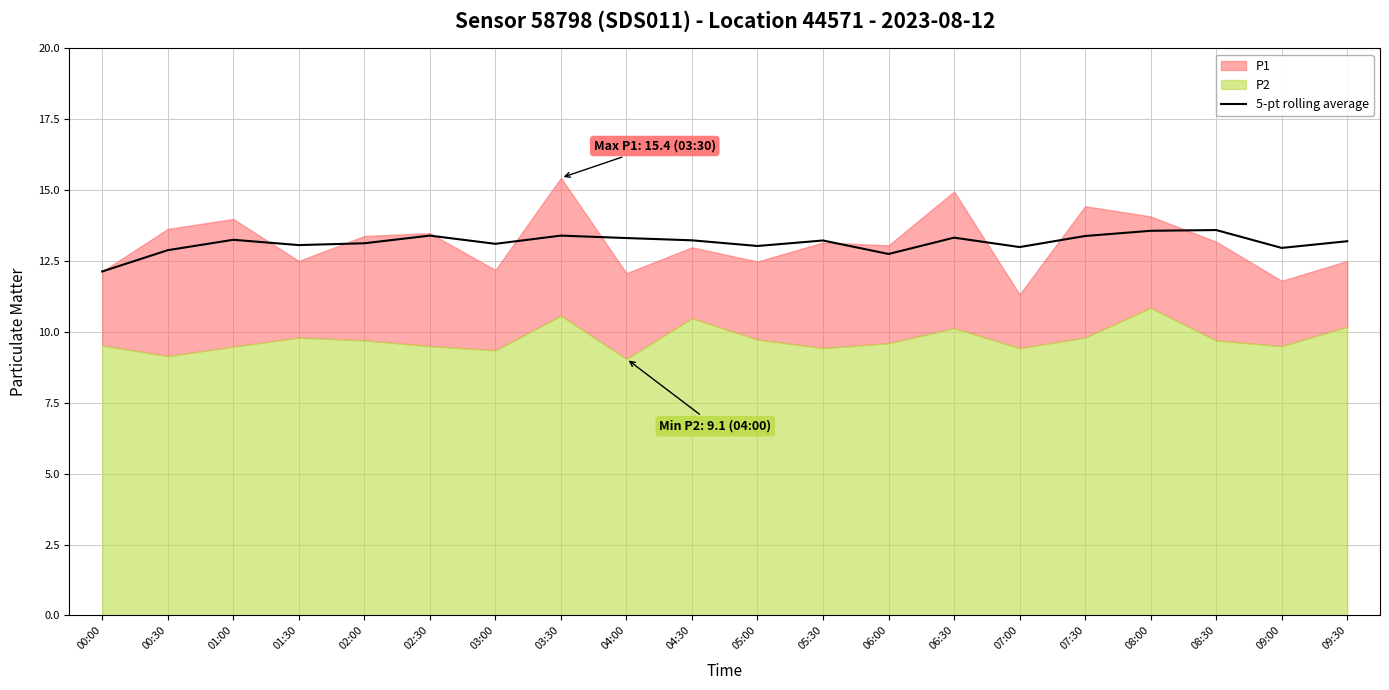

What is the minimum value for 5-pt rolling average?

12.1